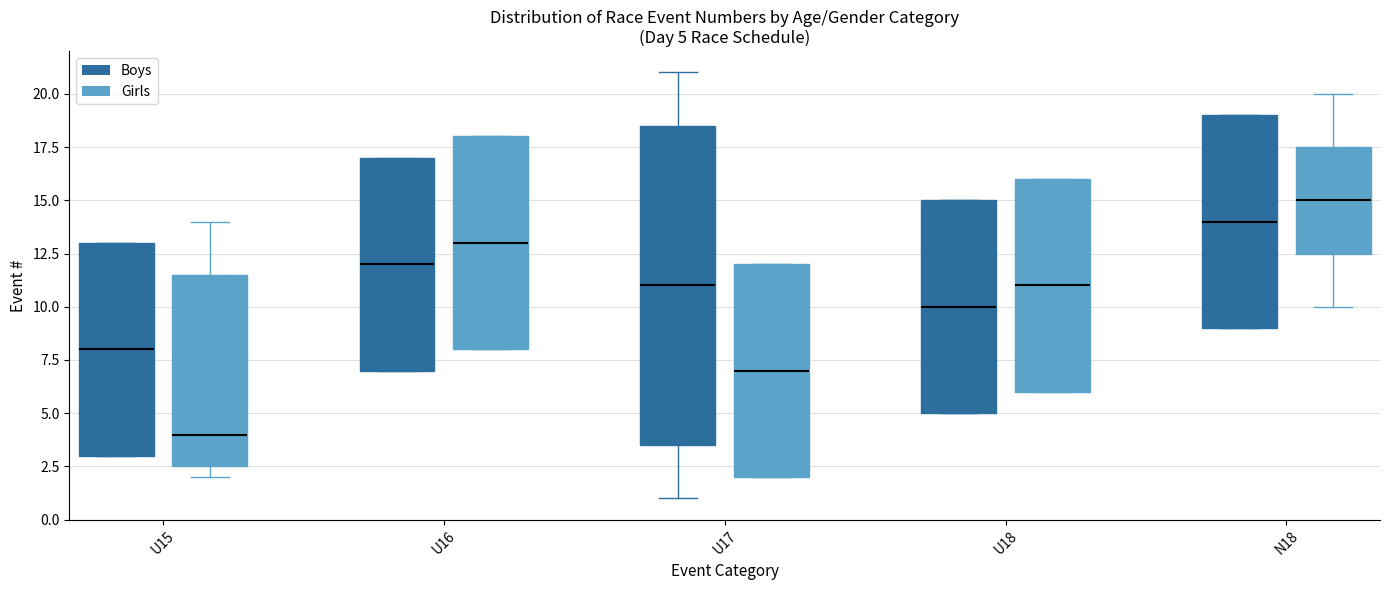

Comparing the boxes themselves (not the whiskers), which one is the tallest?

U17 (Boys)